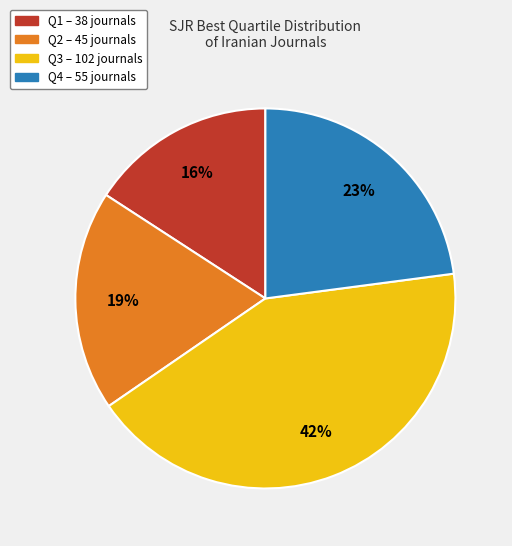

Is there a majority slice in this chart?

No